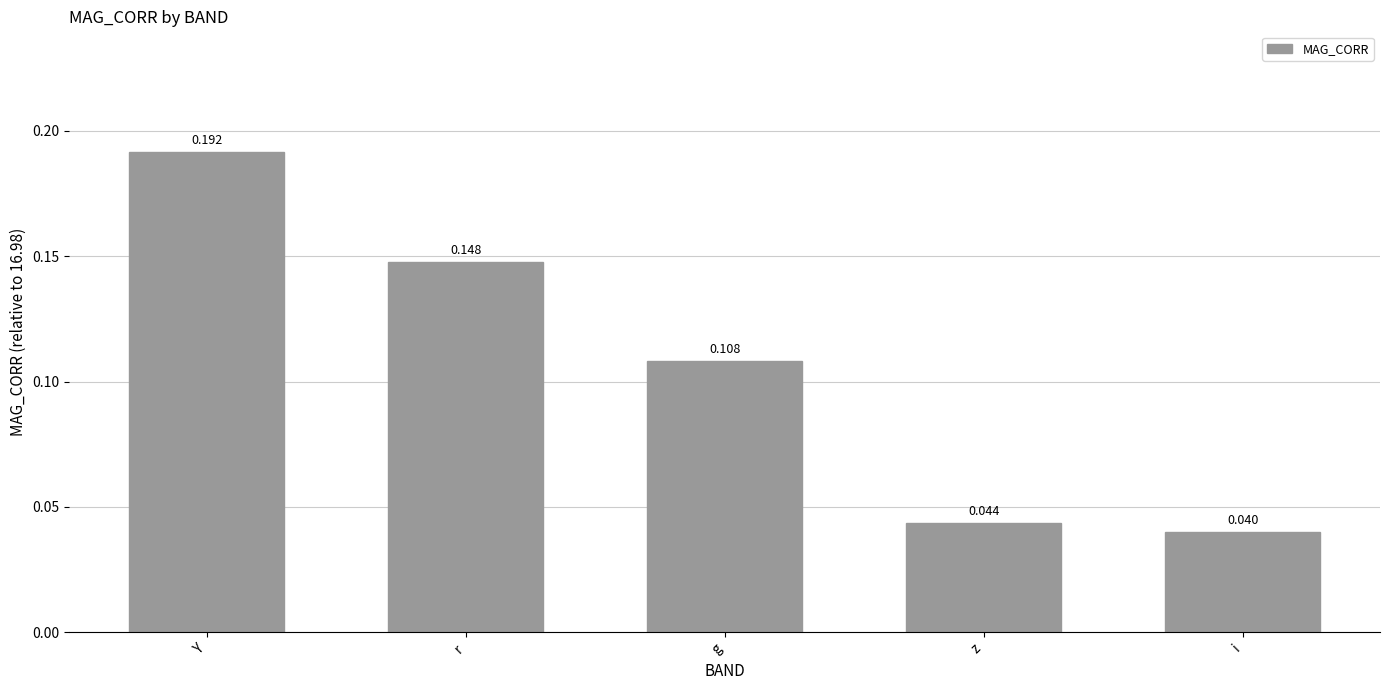

What is the change in value from r to i?

-0.1